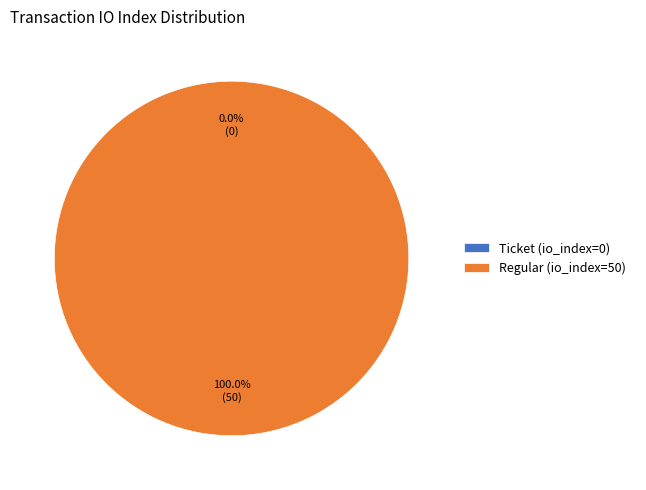

Does any single category account for the majority?

Yes